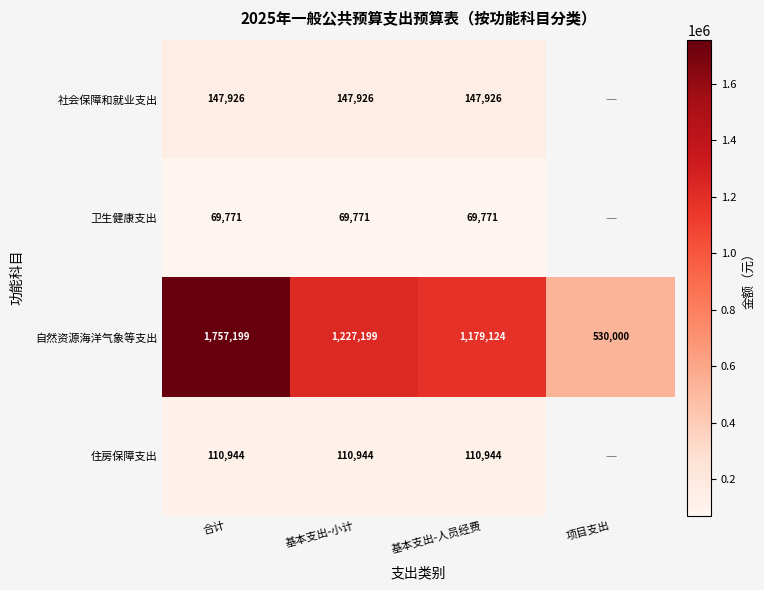

At which label does 自然资源海洋气象等支出 reach its peak?

合计